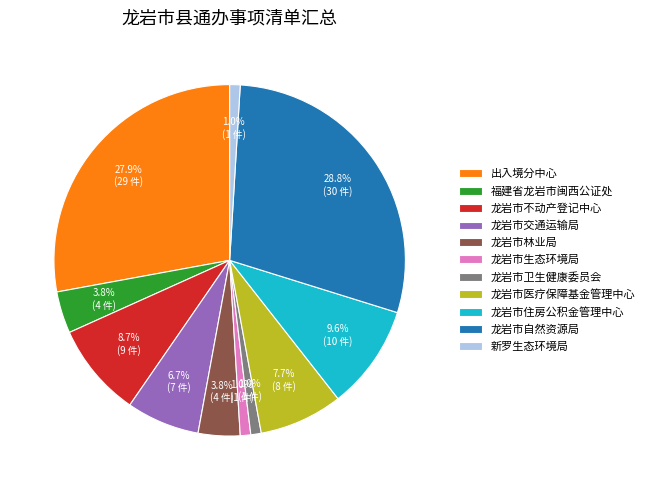

To the nearest percent, what is the combined percentage of 龙岩市不动产登记中心 and 龙岩市交通运输局?

15%